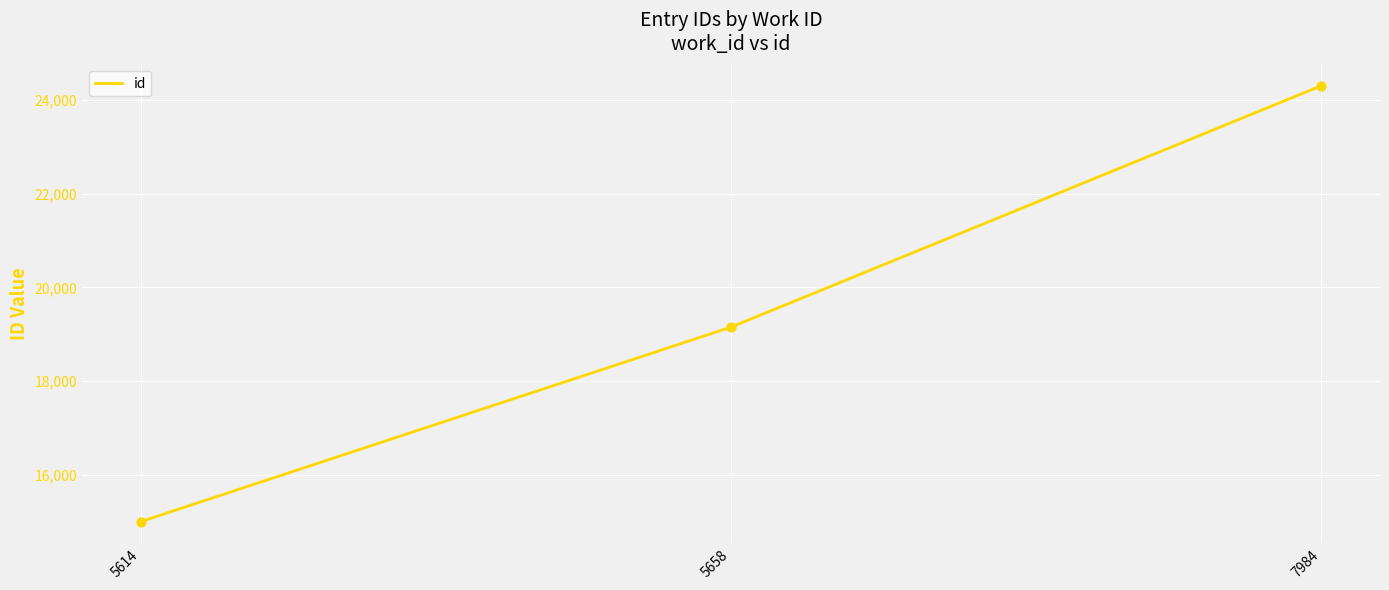

Between 5614 and 7984, which is larger?

7984